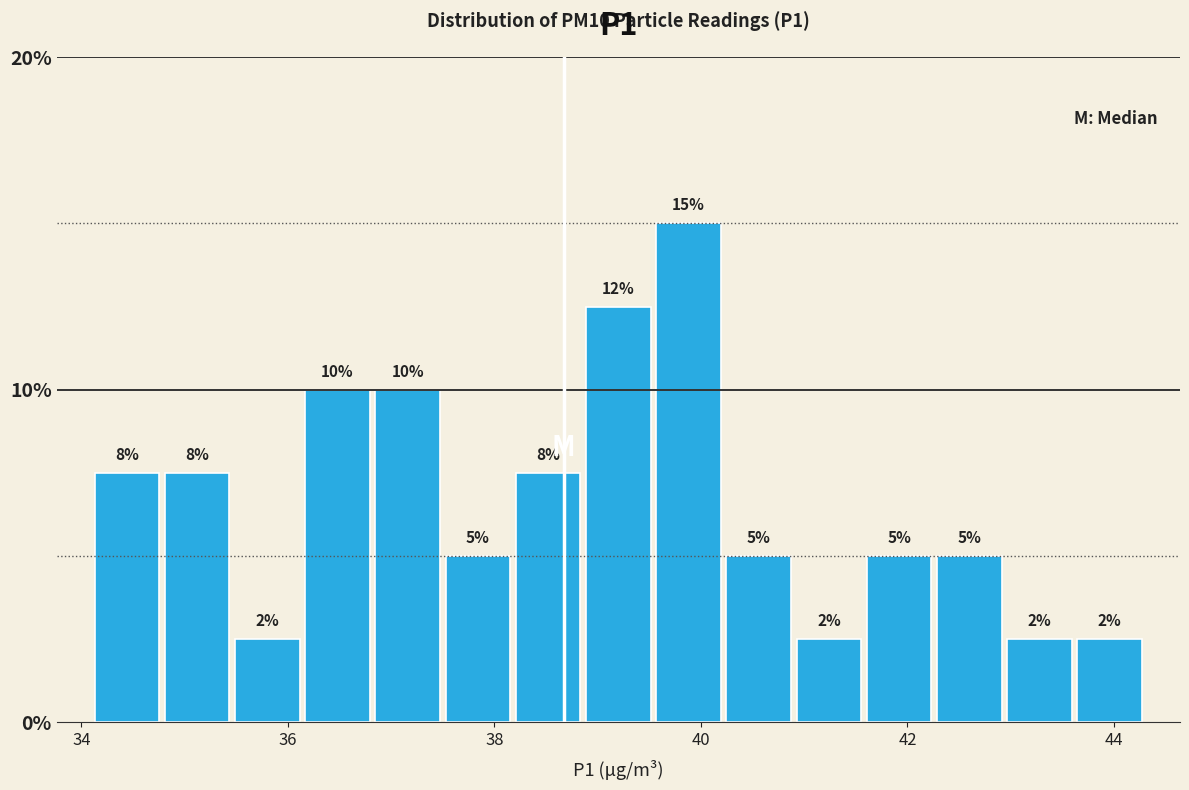

Read against the x-axis, roughly where is the centre of the tallest bar?

39.8